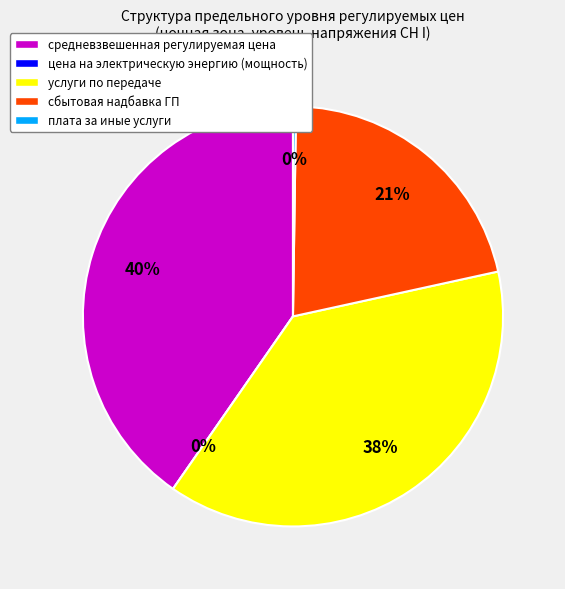

Which slice is the largest?

средневзвешенная регулируемая цена